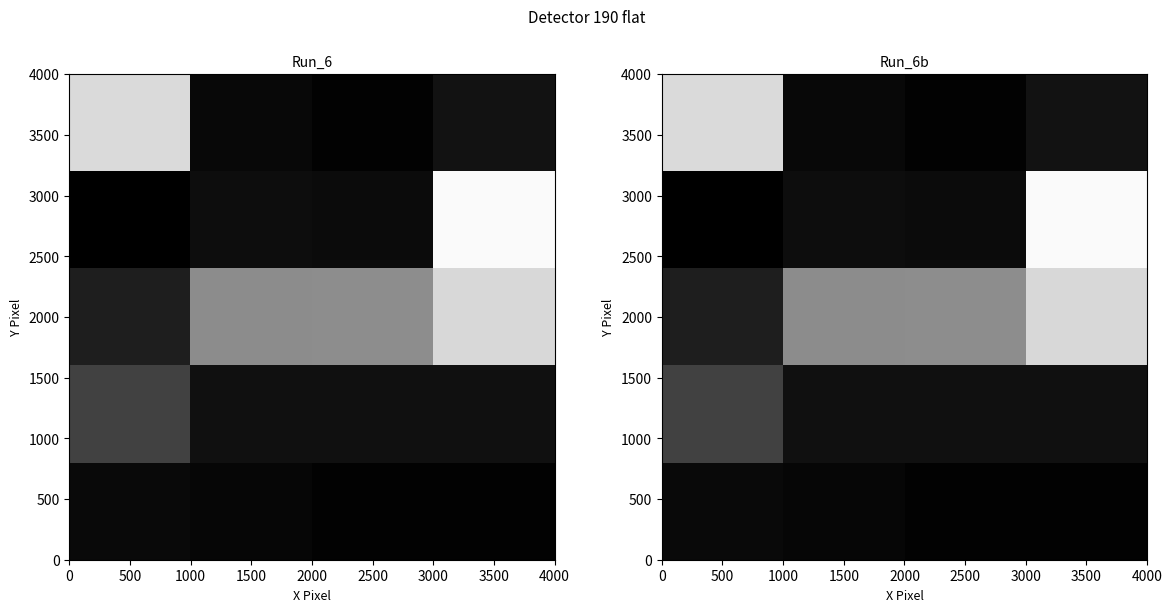

Count the number of categories in the chart.

4